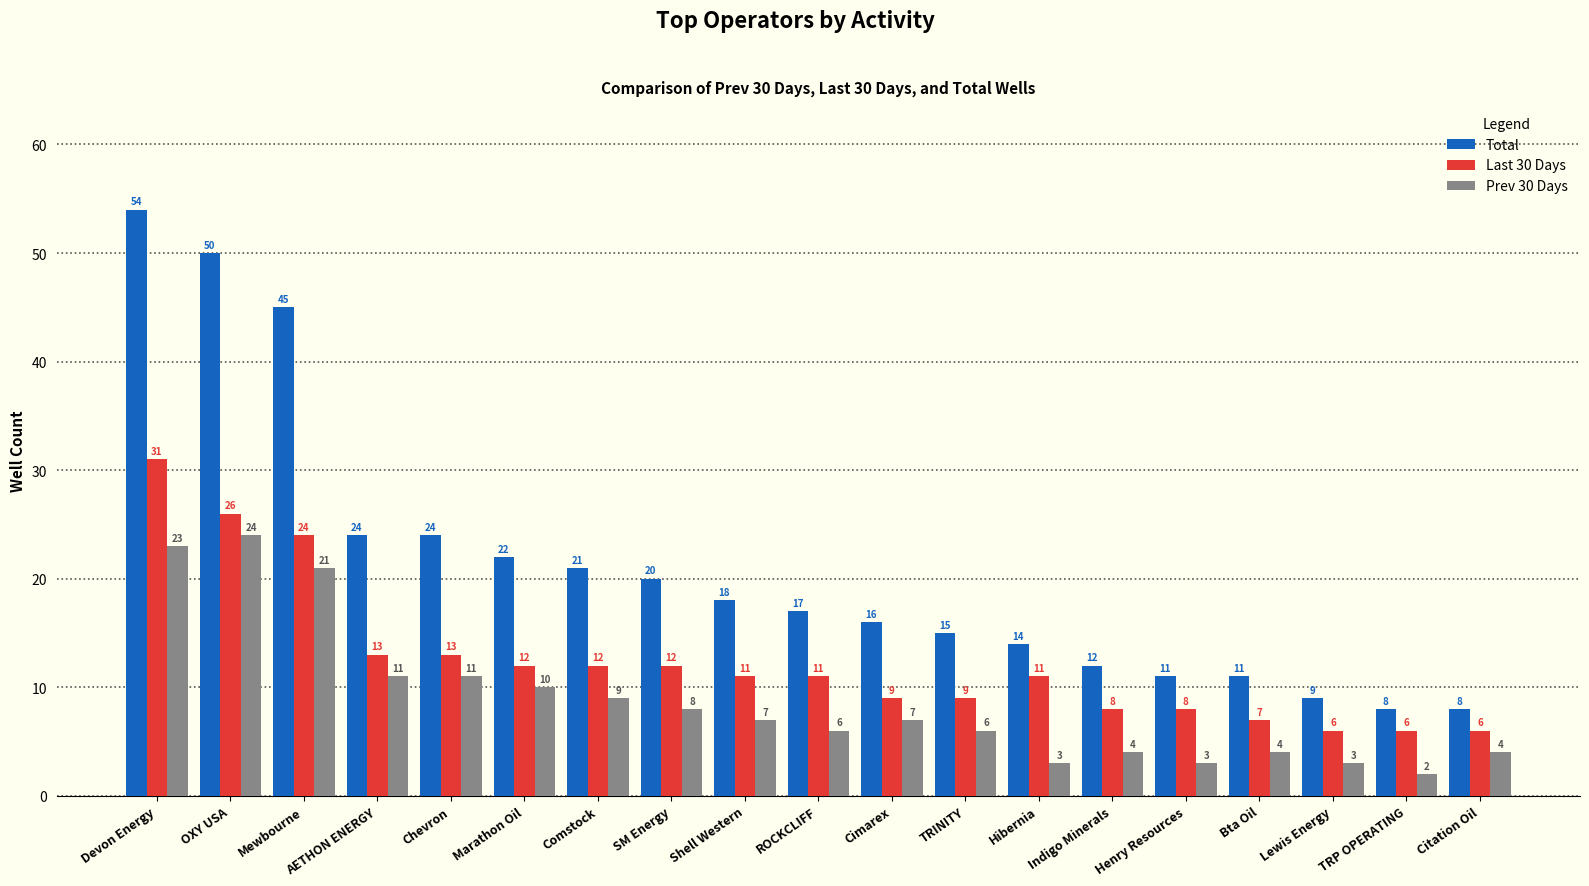

At which label does Last 30 Days reach its peak?

Devon Energy